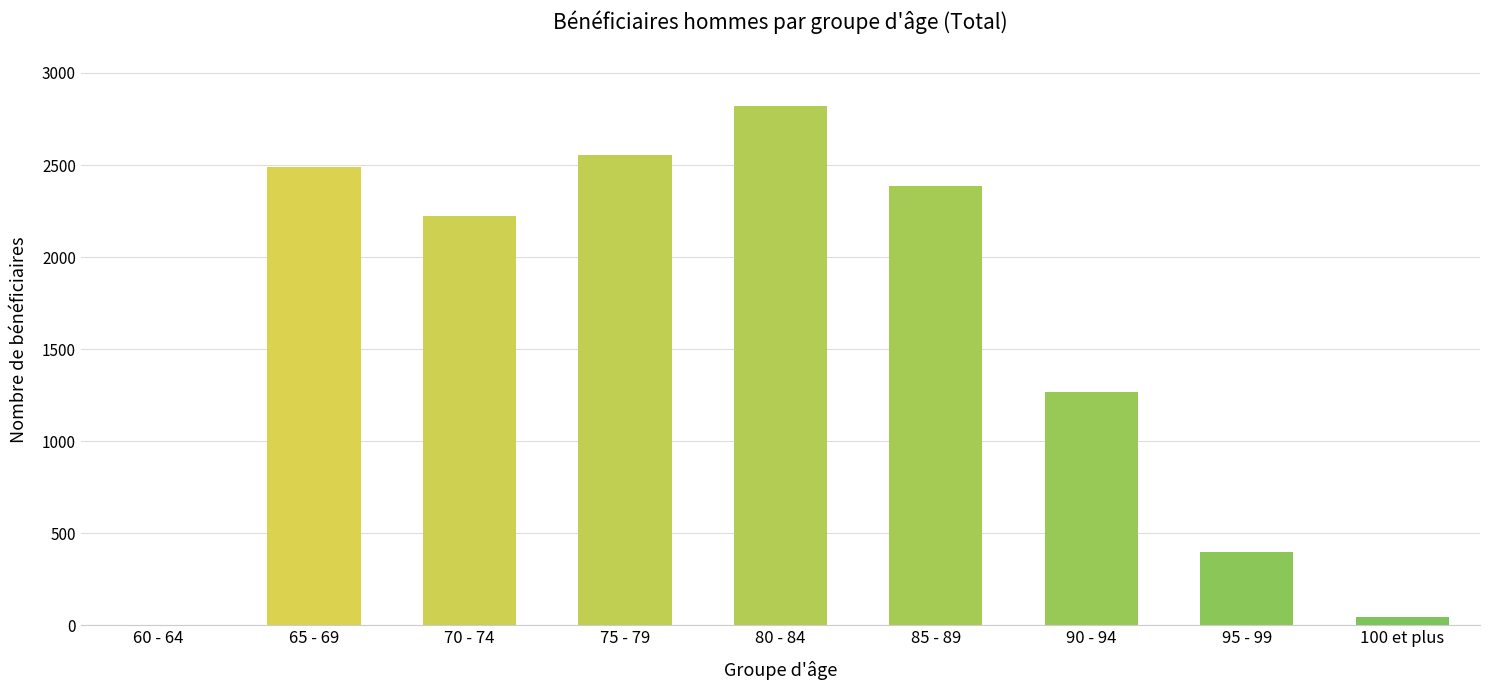

Where does the data first go above 2222?

65 - 69